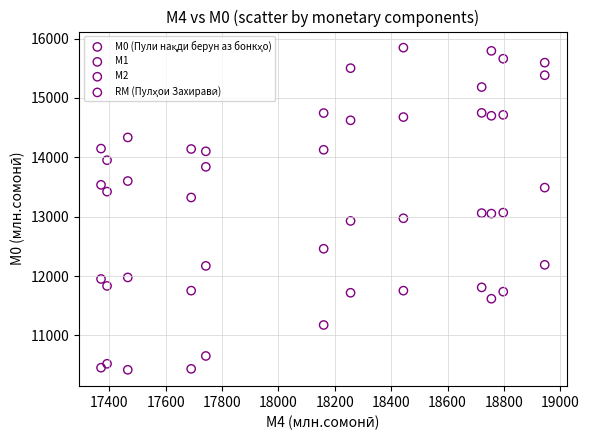

What is the X range (max minus min) for the scatter plot?

1574.2